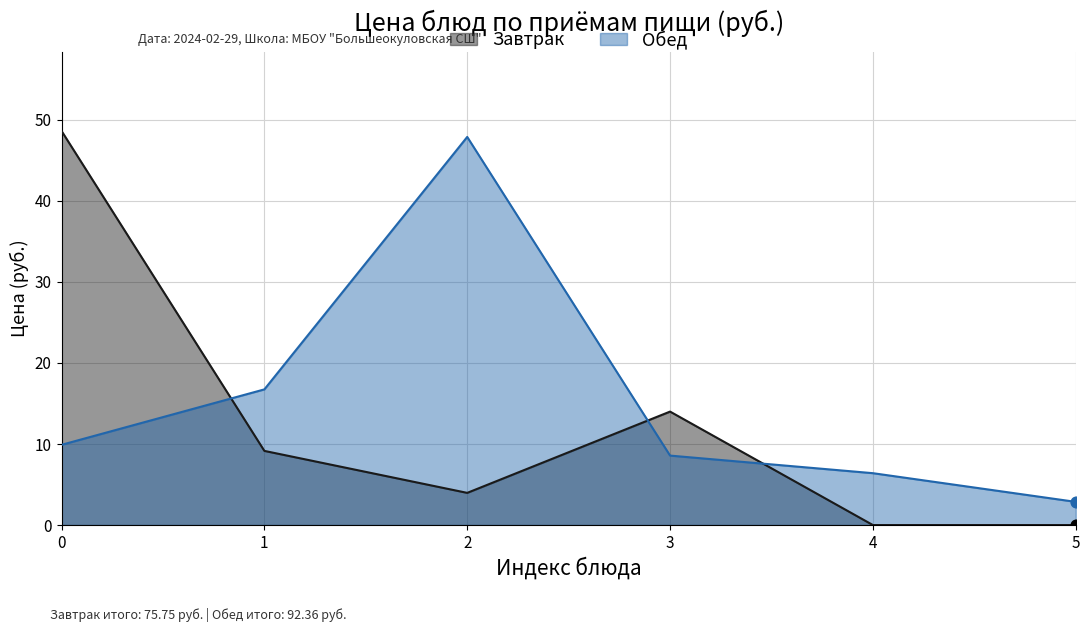

Approximately how many times larger is the value at 3 compared to 0?

0.9